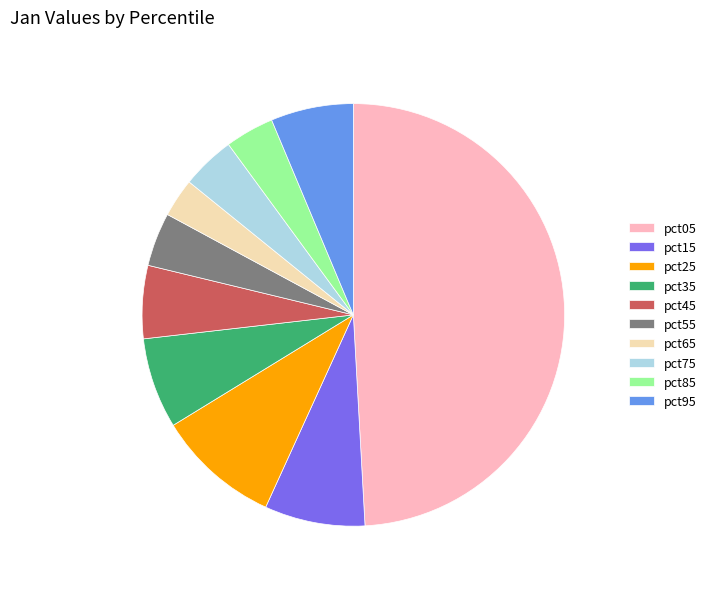

True or false: pct35 accounts for 1% of the total.

False